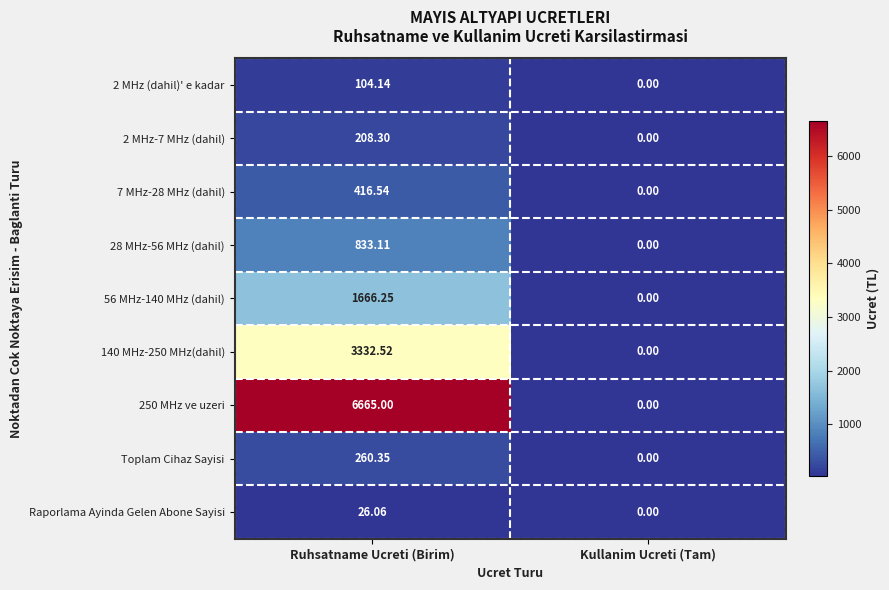

How many data points does each series have?

2